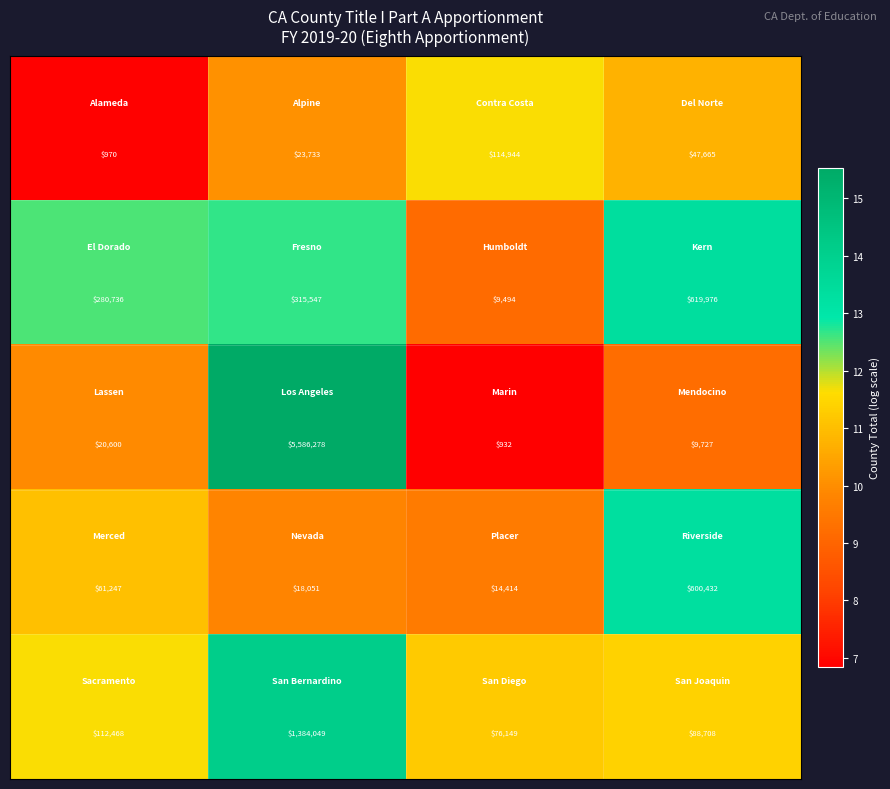

What is the smallest value displayed?

932